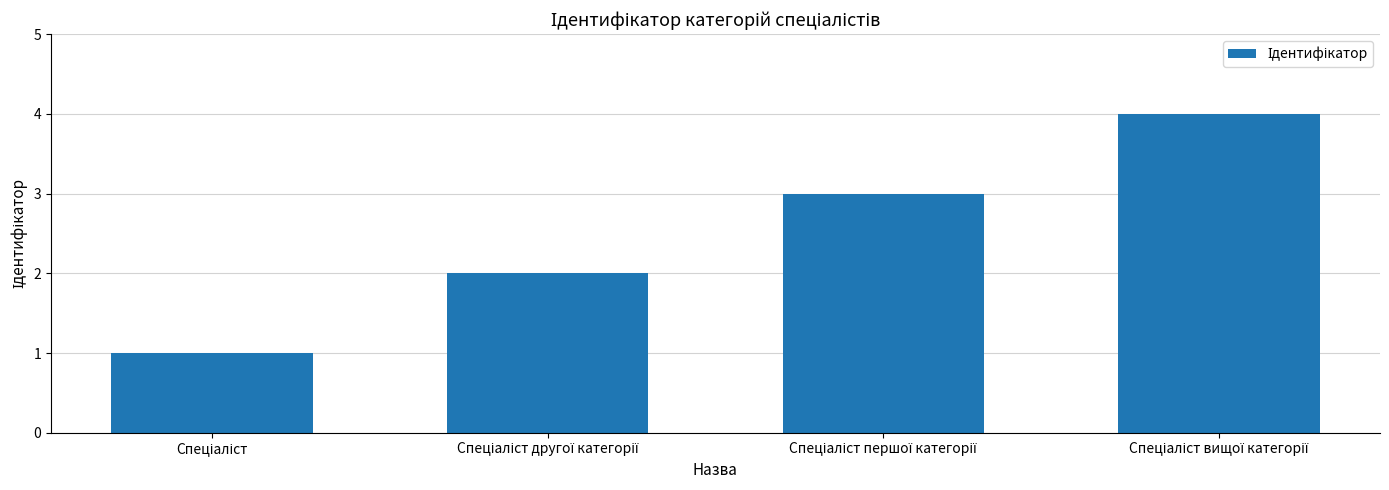

What is the sum of all values?

10